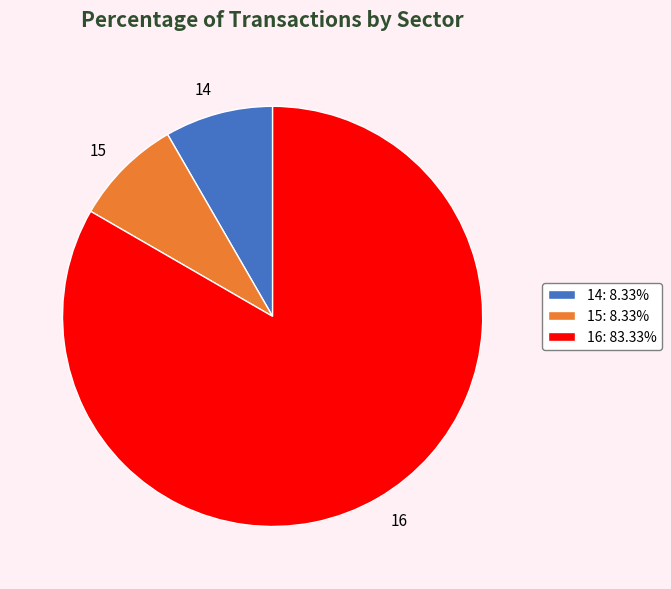

Count the number of slices in the pie.

3